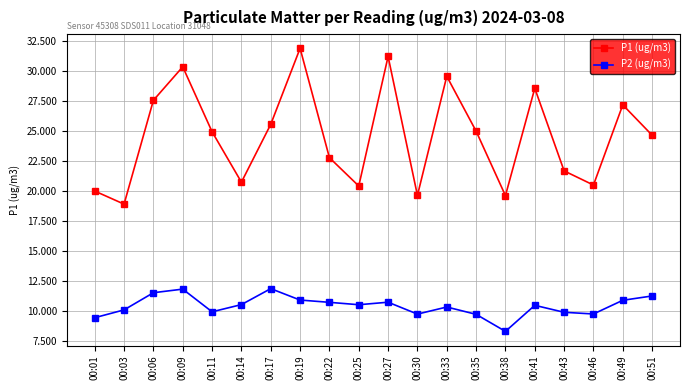

Which series has the largest total across all categories?

P1 (ug/m3)